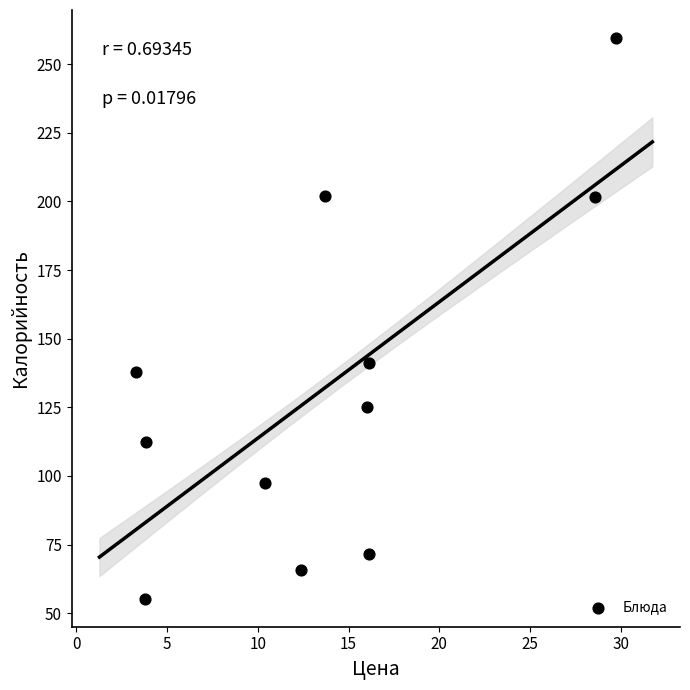

What is the range of X values (max minus min)?

26.5